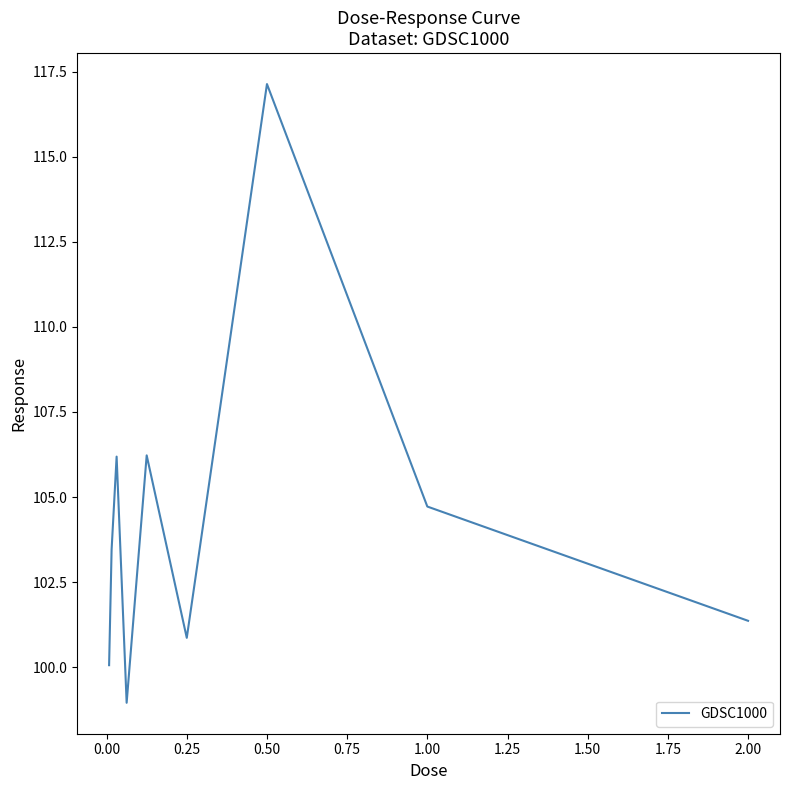

What is the smallest value displayed?

99.0